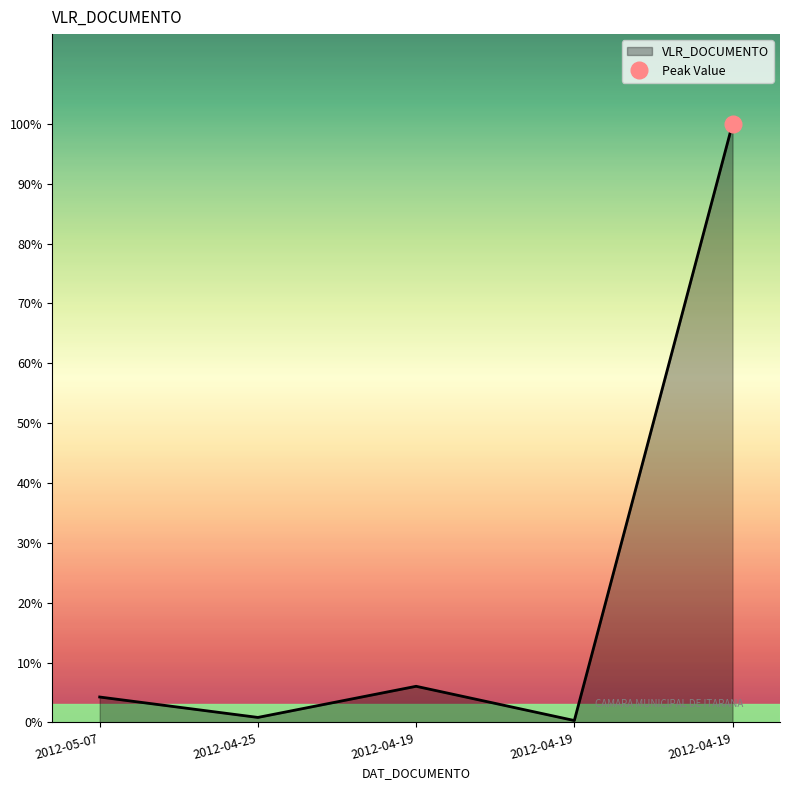

What is the value of the 3rd point from the left?

1200.0